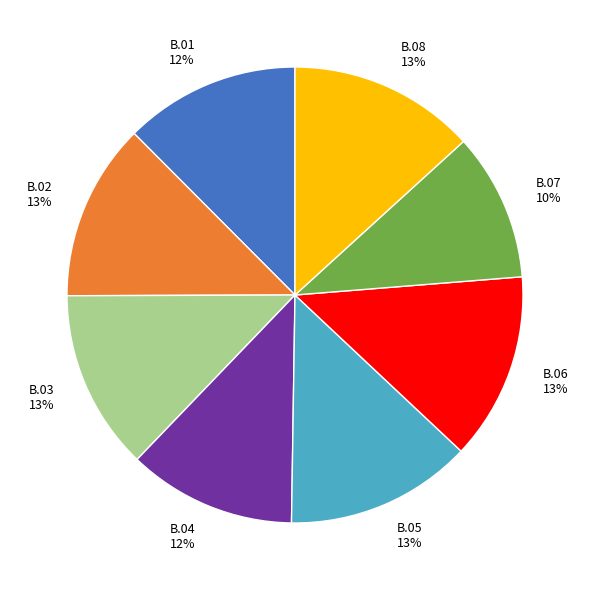

To the nearest percent, what is the combined percentage of B.08 13% and B.05 13%?

26%